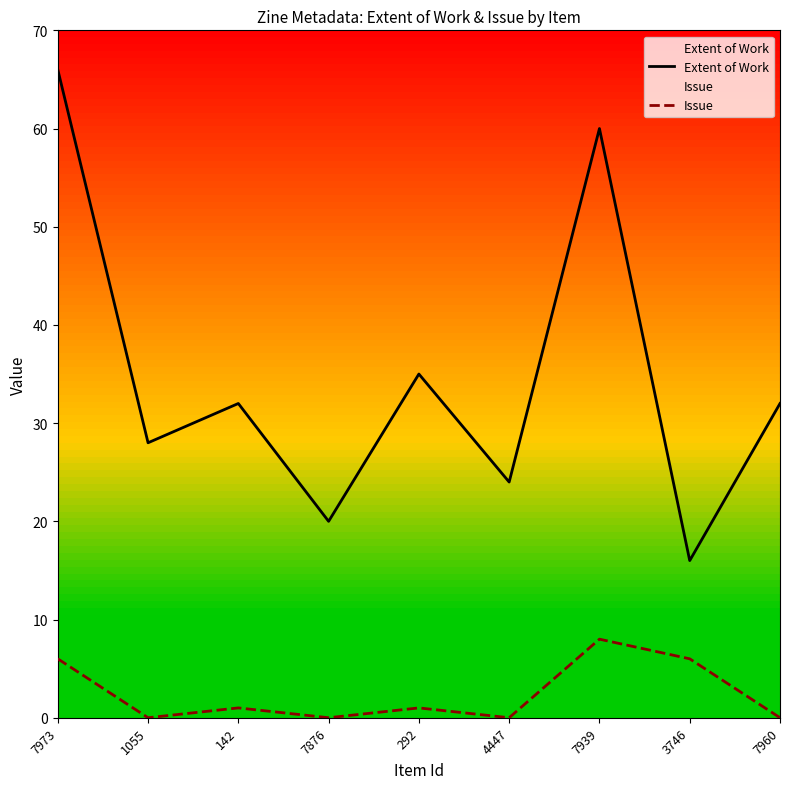

How many values in the Issue series are below 1?

4